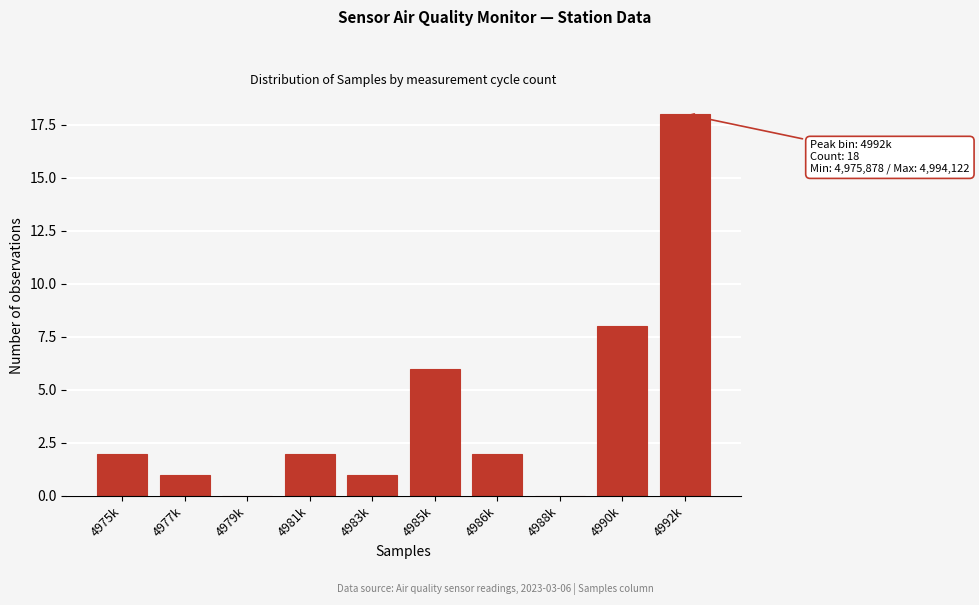

Reading left to right, list all the values displayed in this chart.

4975k=2	4977k=1	4979k=0	4981k=2	4983k=1	4985k=6	4986k=2	4988k=0	4990k=8	4992k=18